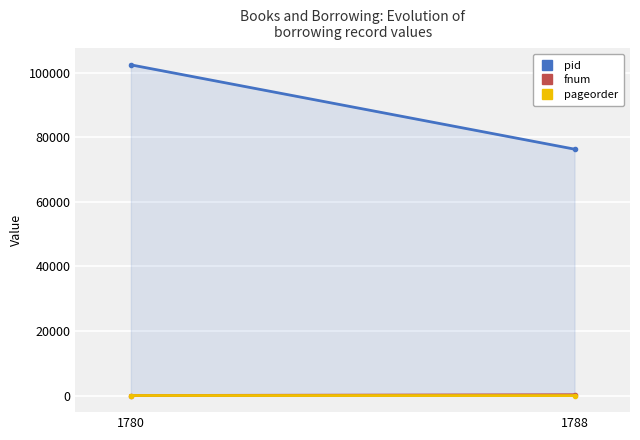

What is the minimum value for fnum?

22.0